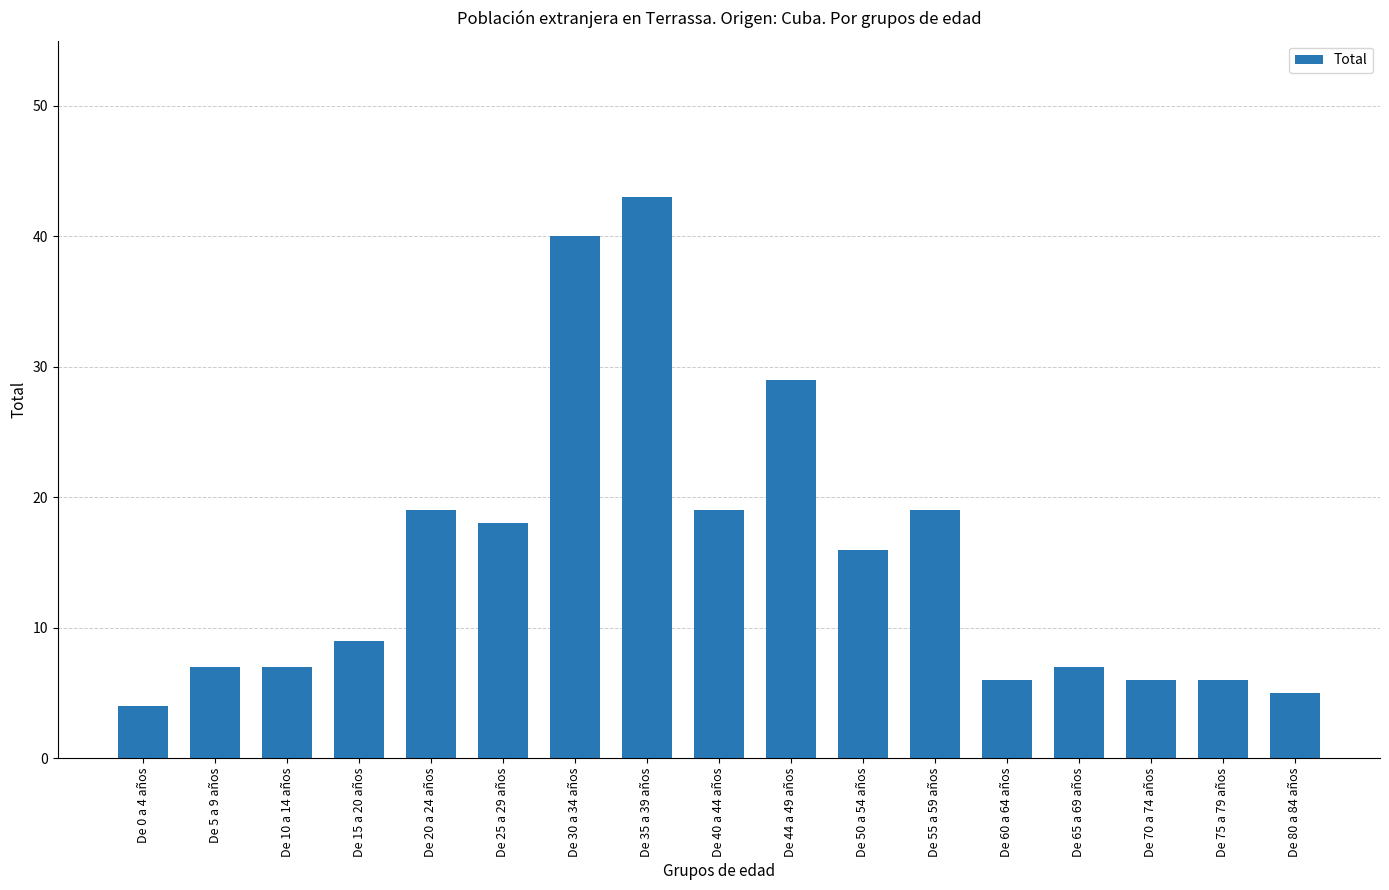

What is the maximum value shown in the chart?

43